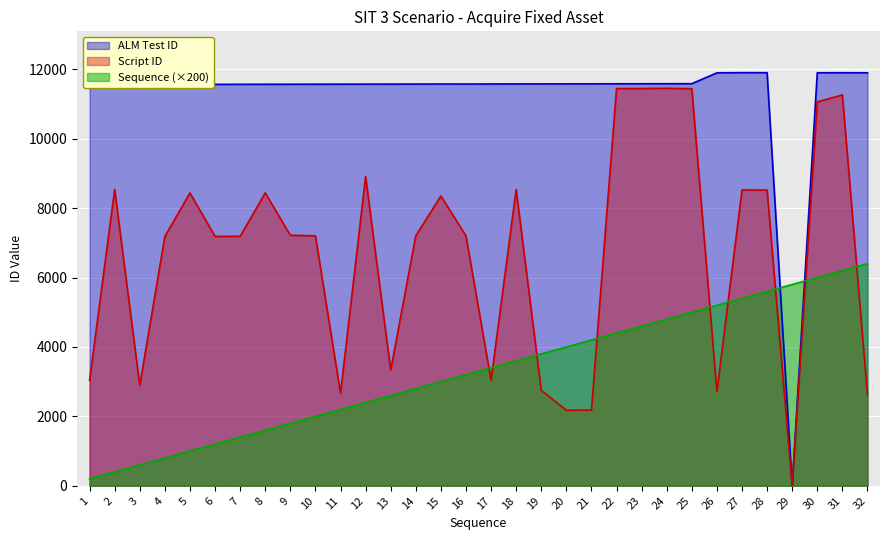

How many lines are shown in the chart?

3